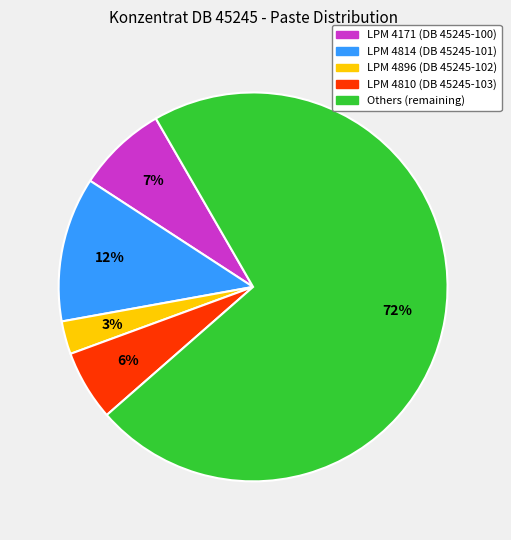

True or false: LPM 4896 (DB 45245-102) accounts for 3% of the total.

True